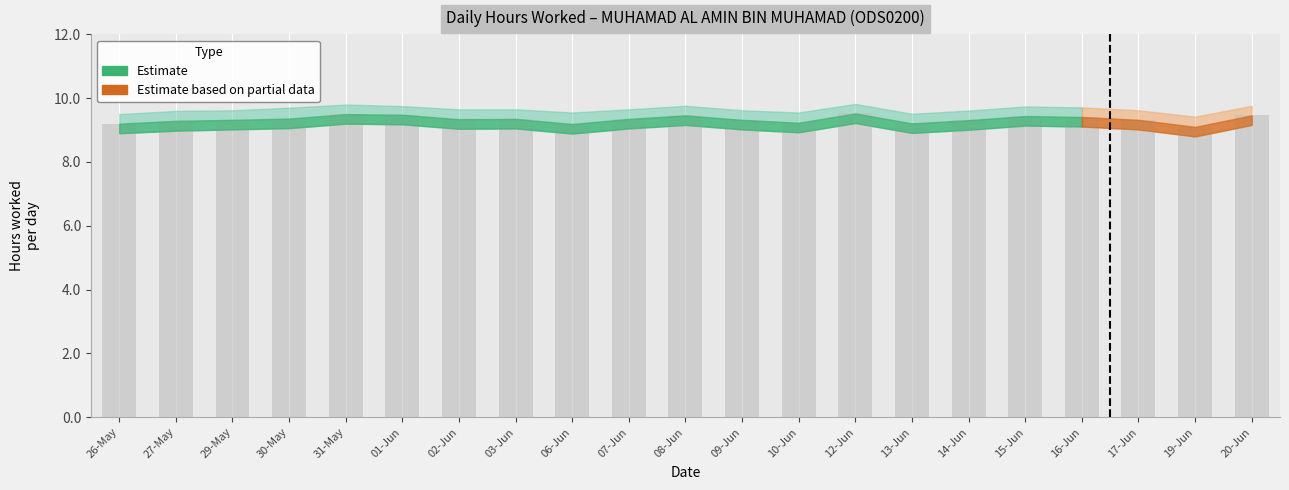

The chart shows a value of 5.6 at 31-May. True or false?

False